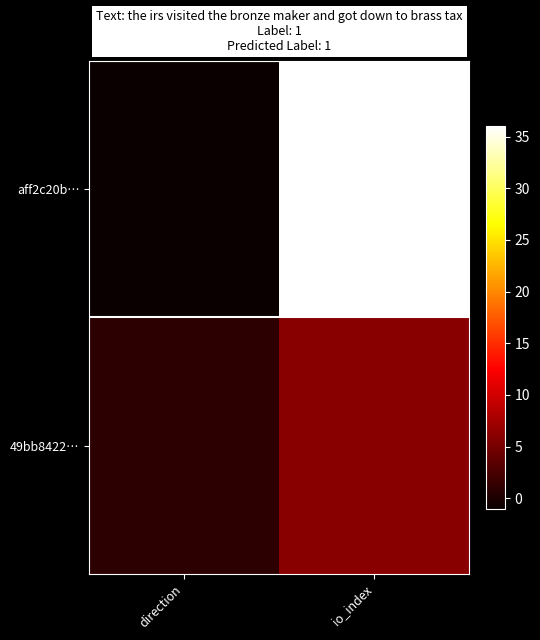

Count the number of data series in this chart.

2